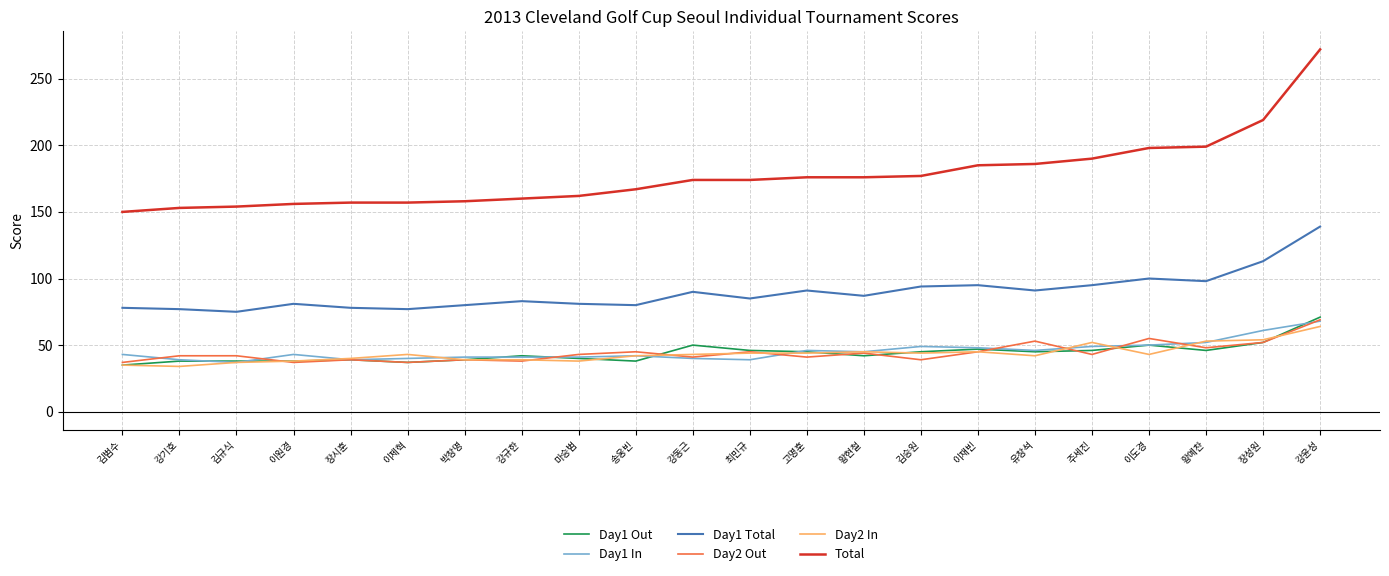

The value of Day2 Out at 이제혁 is 13. True or false?

False